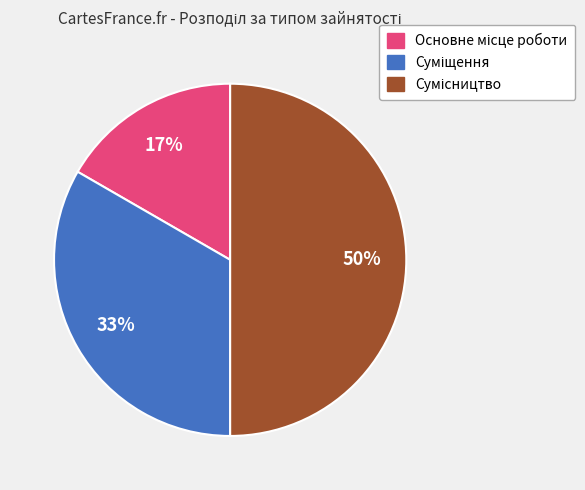

To the nearest percent, what is the average slice percentage?

33%